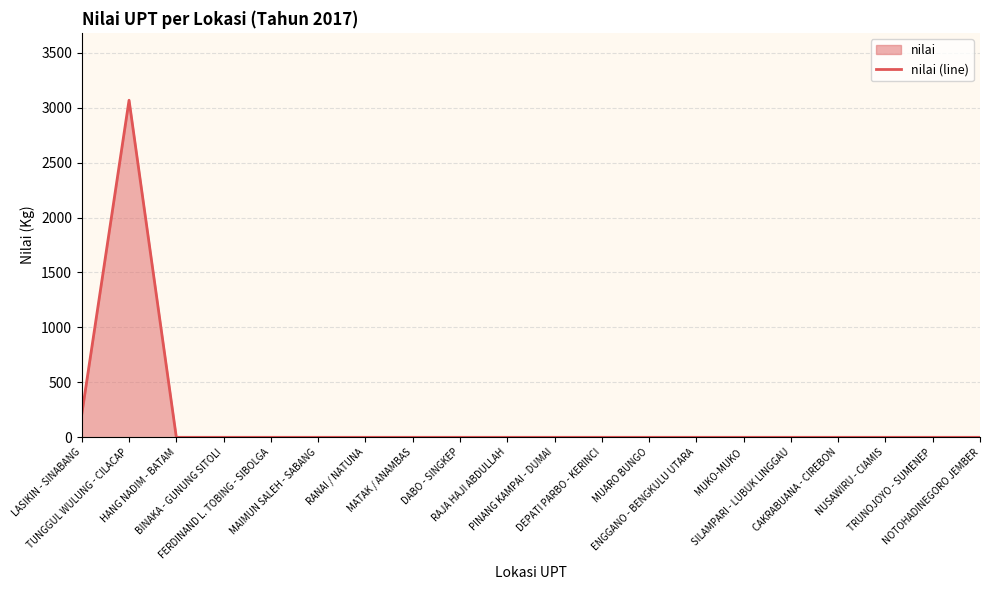

The chart shows a value of 87 at LASIKIN - SINABANG. True or false?

False